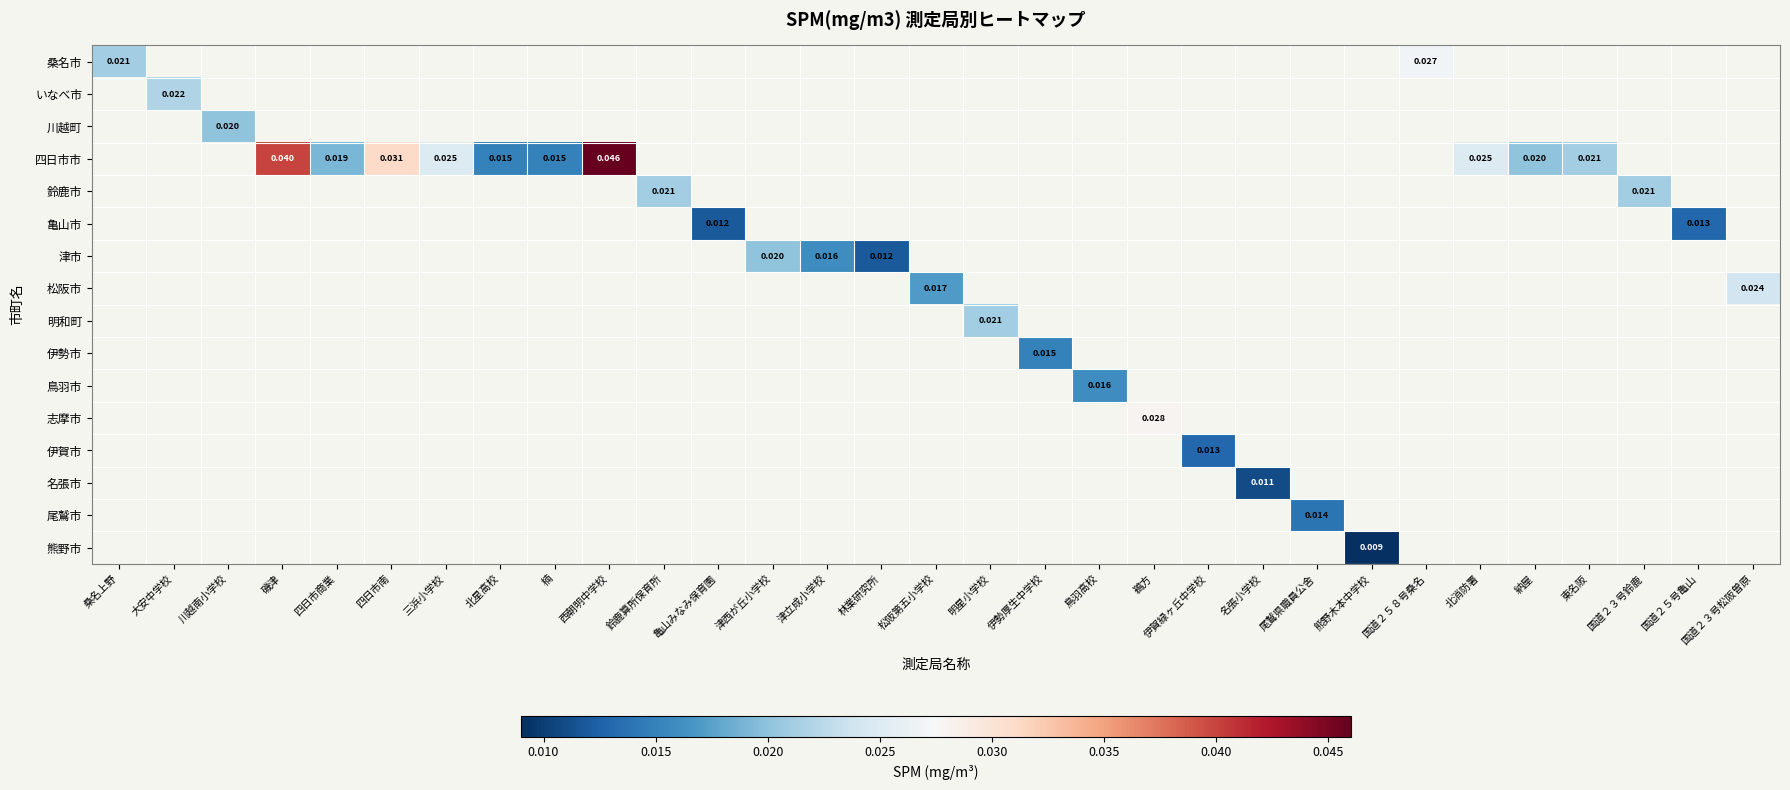

How many values in 明和町 are above zero?

1